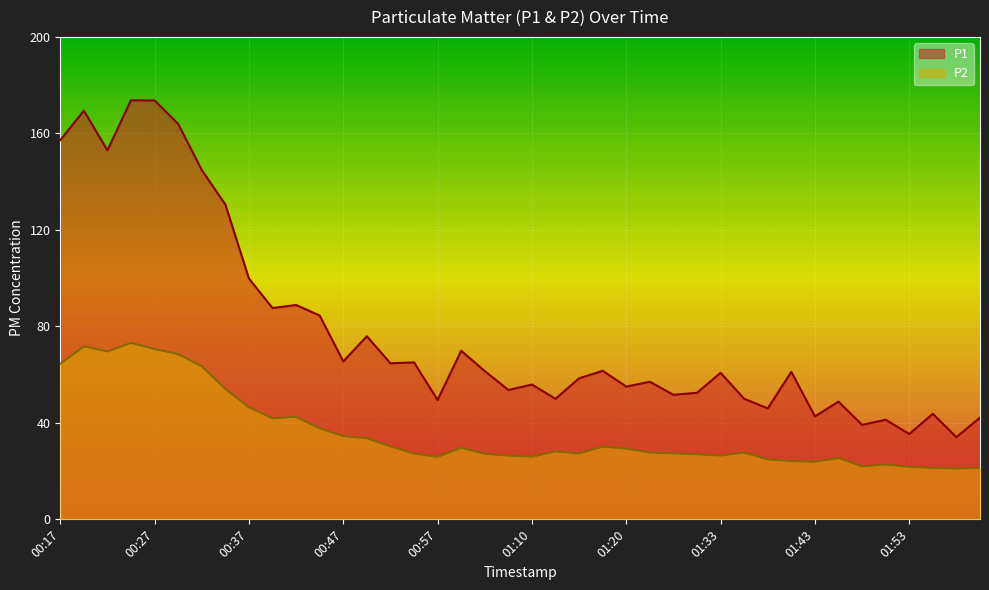

What is the difference between the maximum and minimum values in the P2 series?

52.1